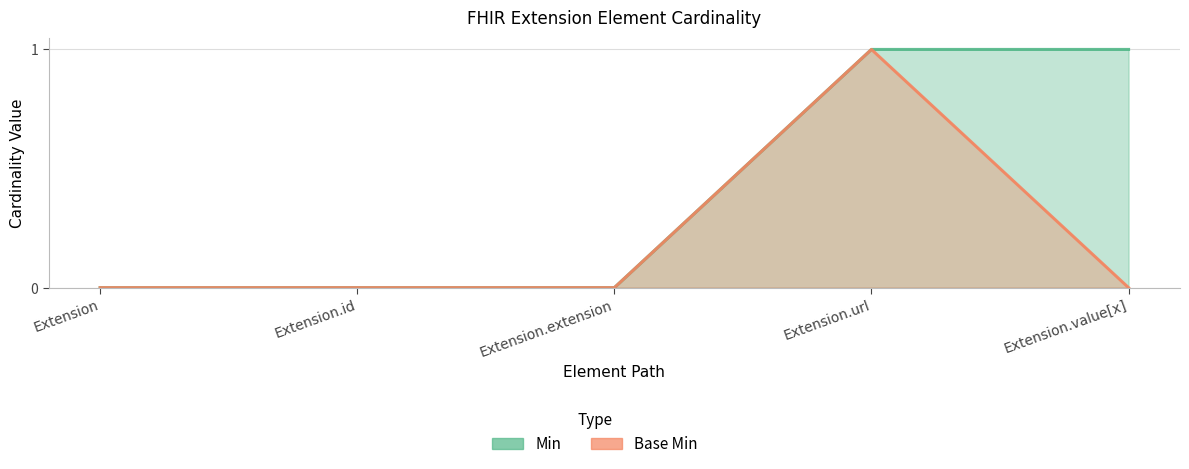

Which series has the widest spread of values?

Min